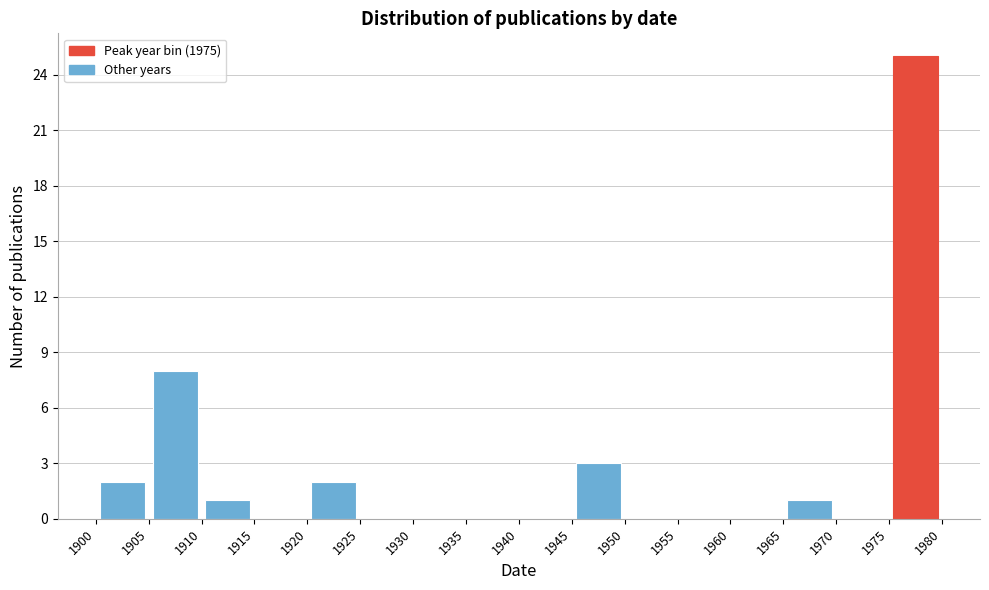

Reading left to right, transcribe this chart: for each bar, give the range it covers on the x-axis and its height. The values are not printed on the chart, so give them approximately, as read against the axis.

1900 to 1905: 2
1905 to 1910: 8
1910 to 1915: 1
1915 to 1920: 0
1920 to 1925: 2
1925 to 1930: 0
1930 to 1935: 0
1935 to 1940: 0
1940 to 1945: 0
1945 to 1950: 3
1950 to 1955: 0
1955 to 1960: 0
1960 to 1965: 0
1965 to 1970: 1
1970 to 1975: 0
1975 to 1980: 25